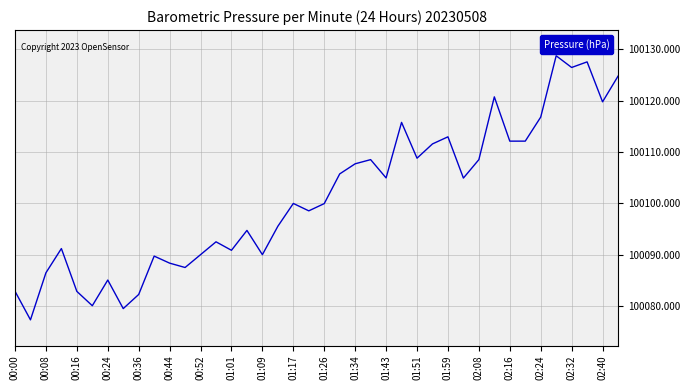

What is the greatest value displayed?

100128.8